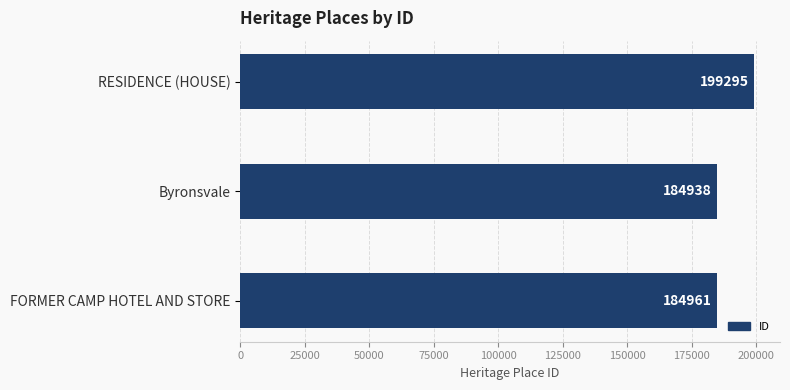

Reading top to bottom, list all the values displayed in this chart.

199295	184938	184961